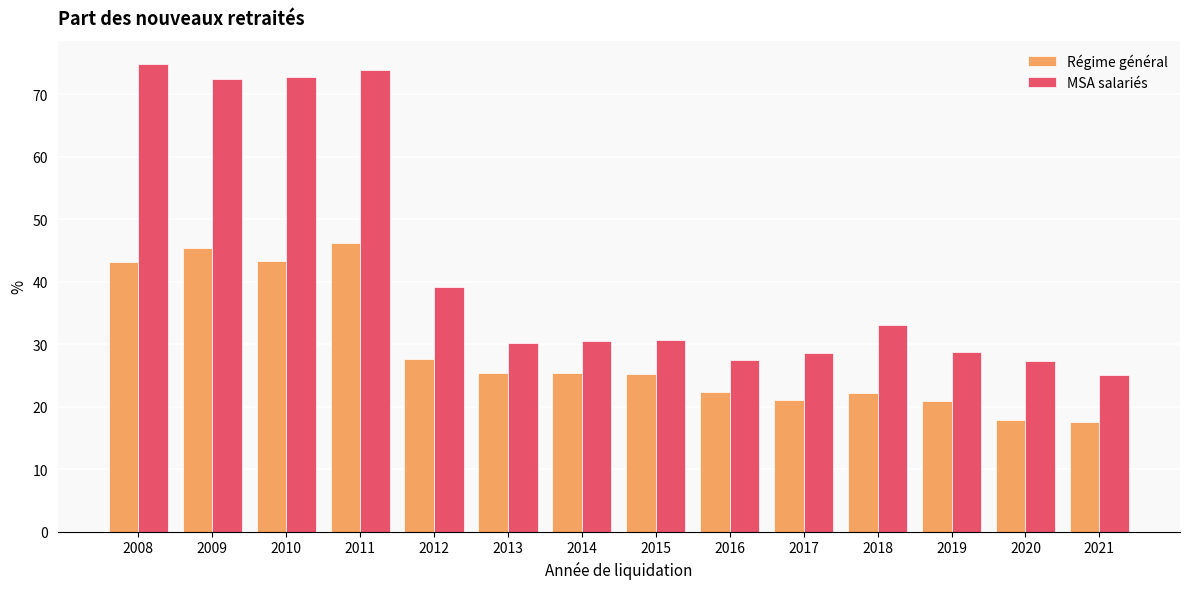

What is the average value of the Régime général series?

28.8